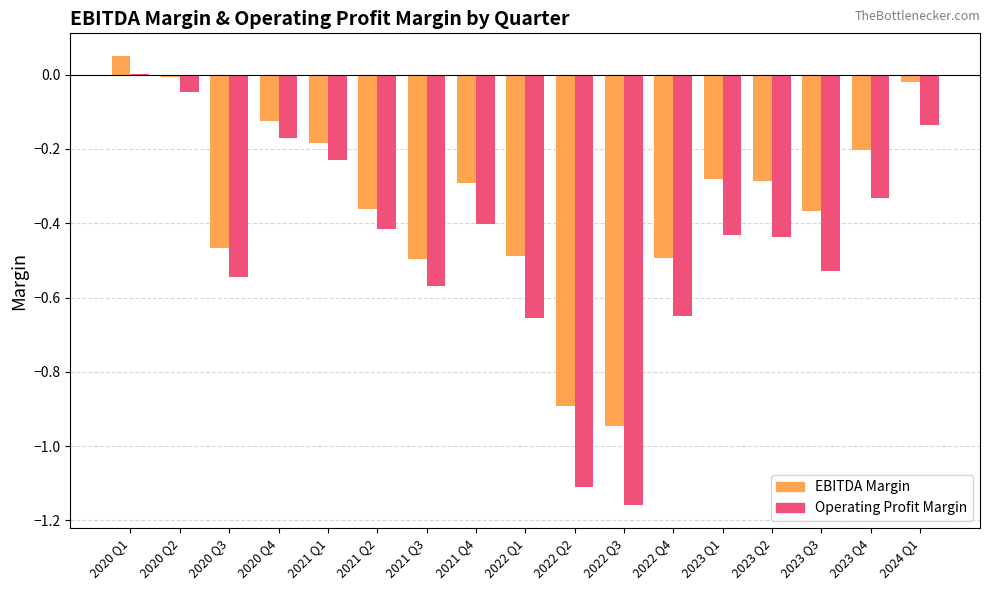

The value of Operating Profit Margin at 2021 Q4 is -0.4. True or false?

True